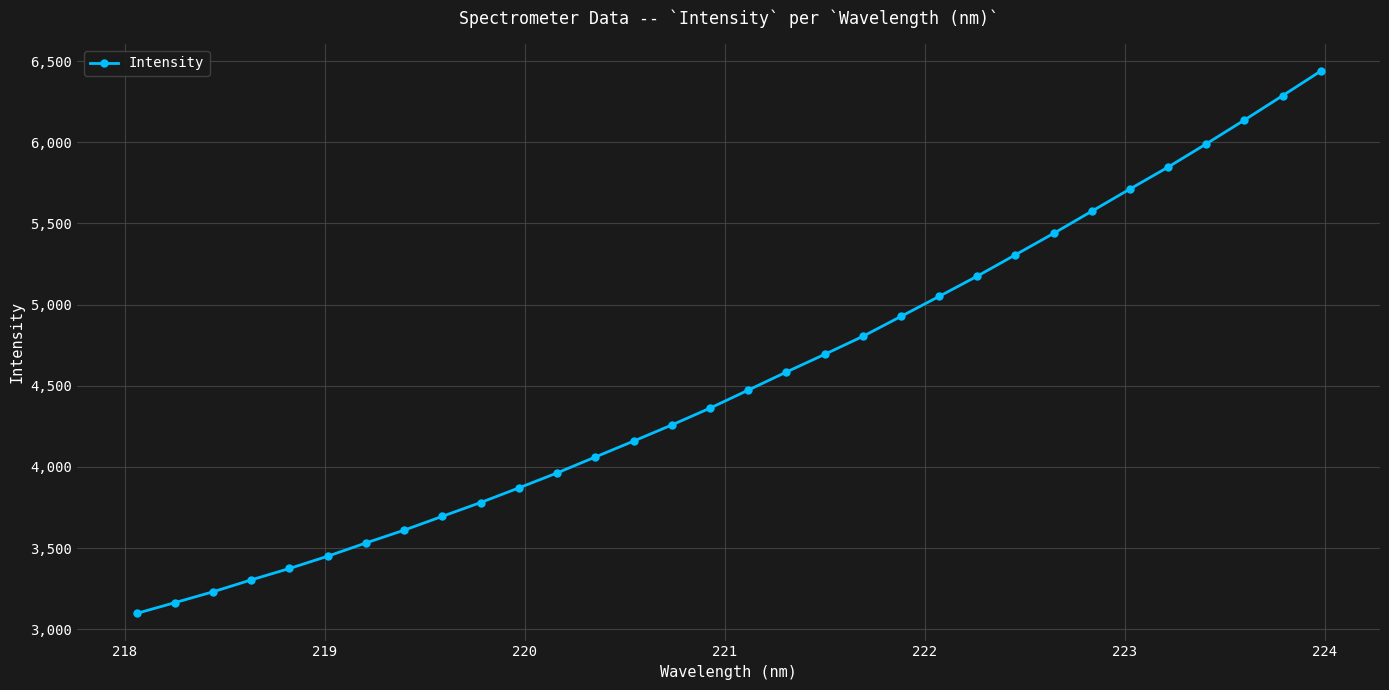

True or false: there are more than 2 points higher than both neighbors.

False